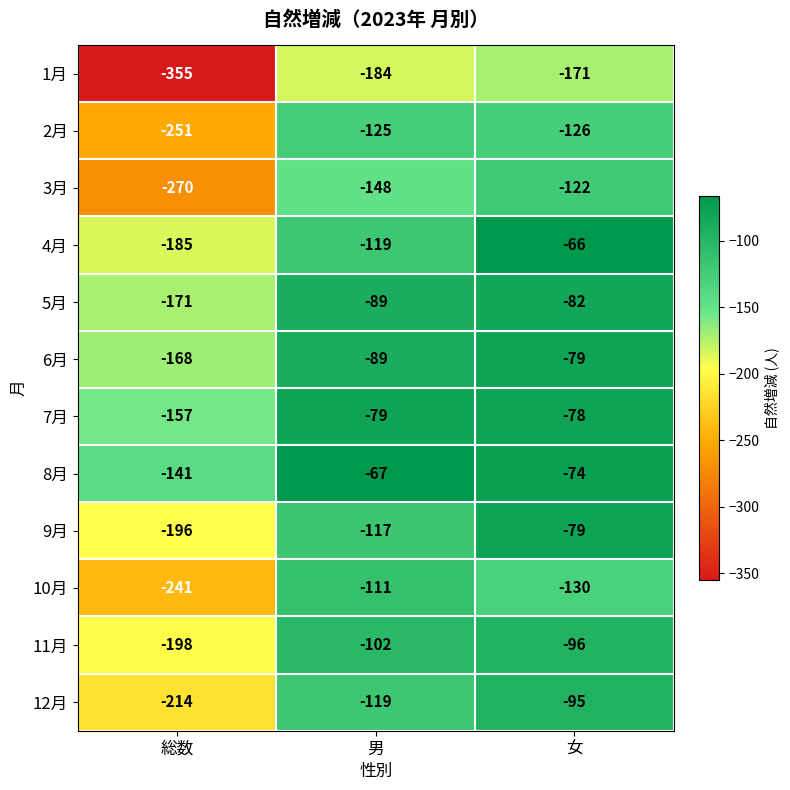

Which series has the widest spread of values?

1月